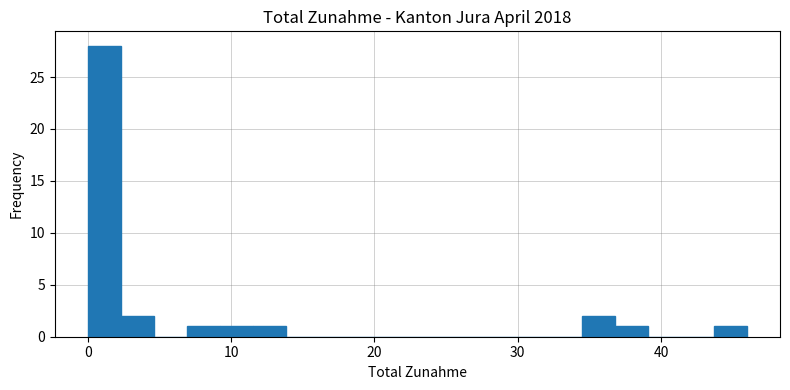

Read against the x-axis, roughly where is the centre of the tallest bar?

1